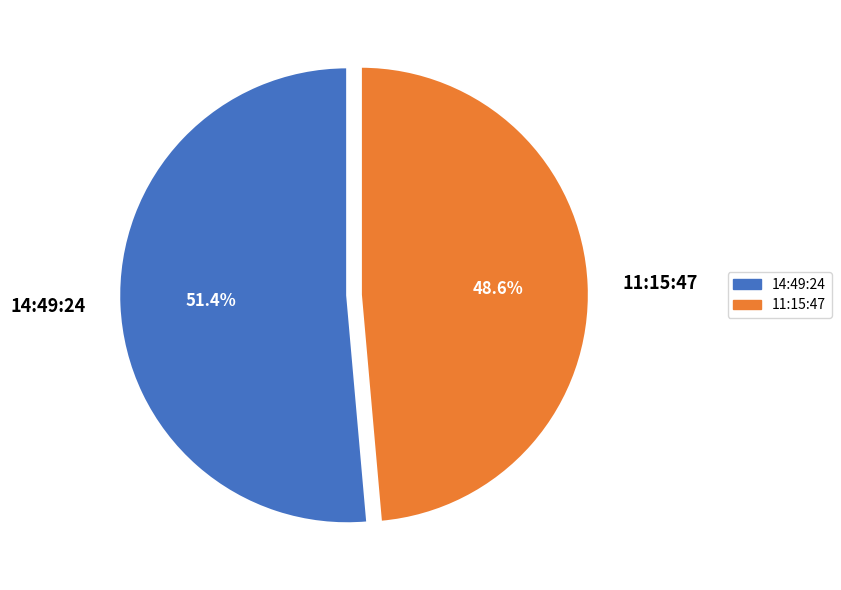

How many slices are in this pie chart?

2